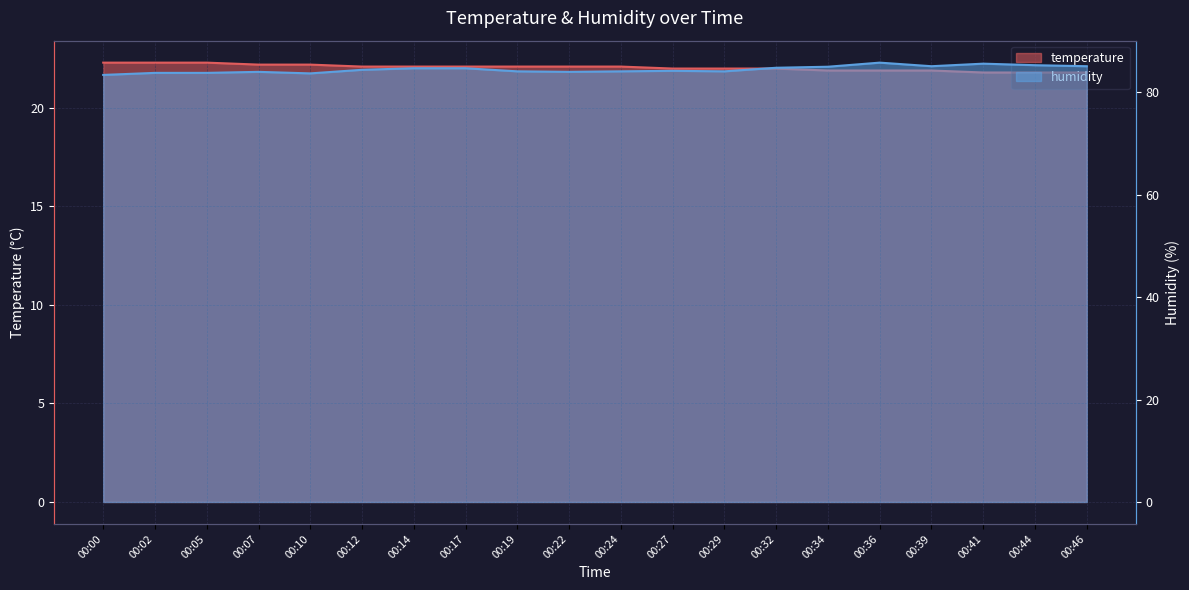

How many data points does each series have?

20